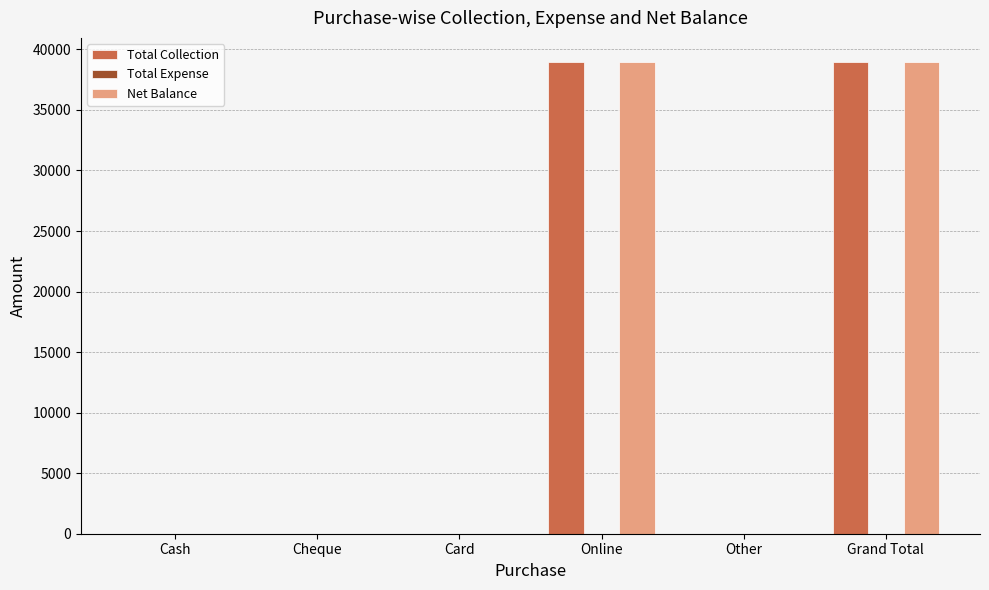

True or false: Total Collection has a value of 7988 at Online.

False